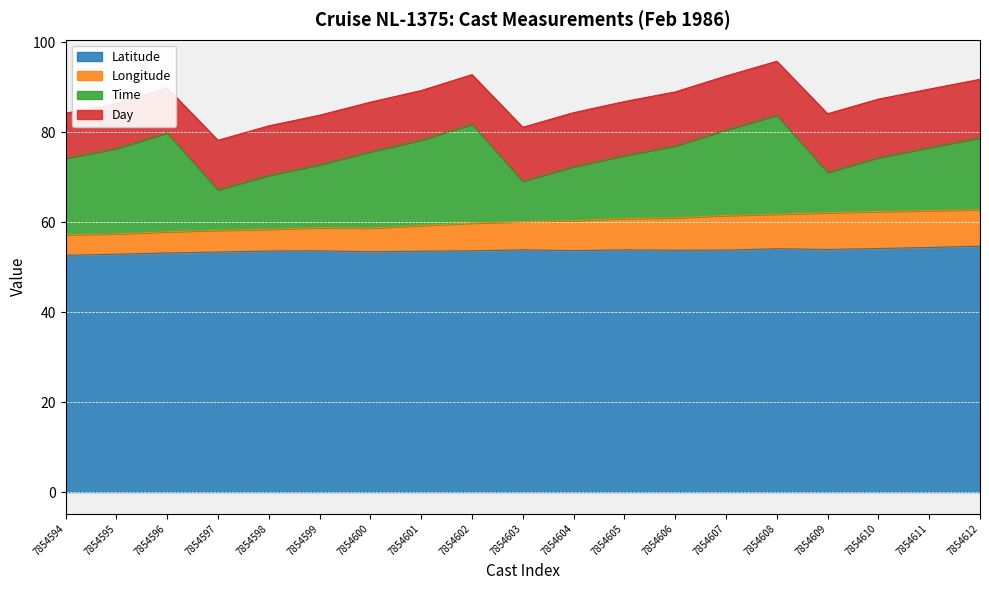

The value of Latitude at 7854602 is 88.9. True or false?

False